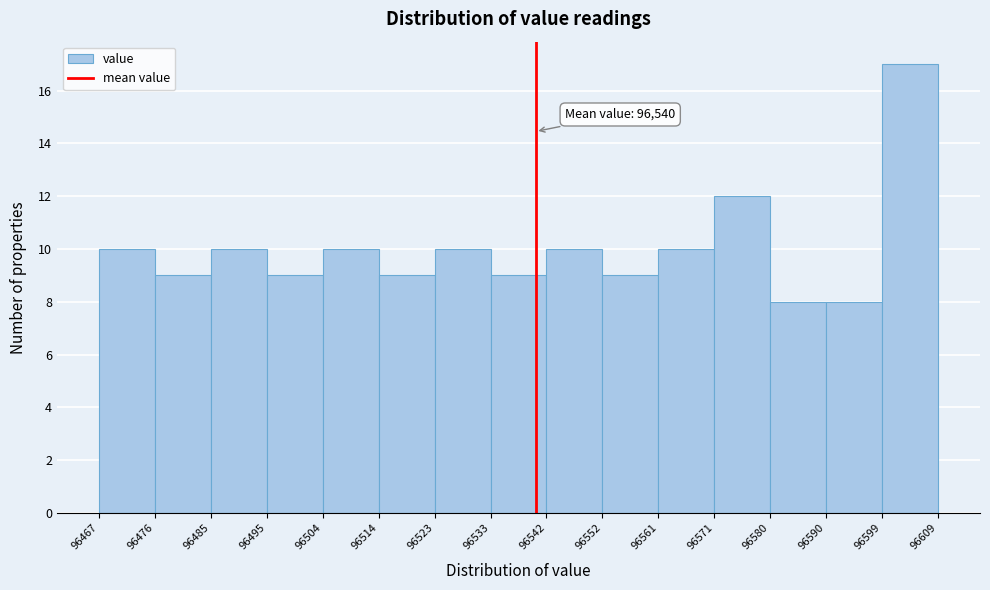

Which range on the x-axis has the tallest bar?

96599 to 96609